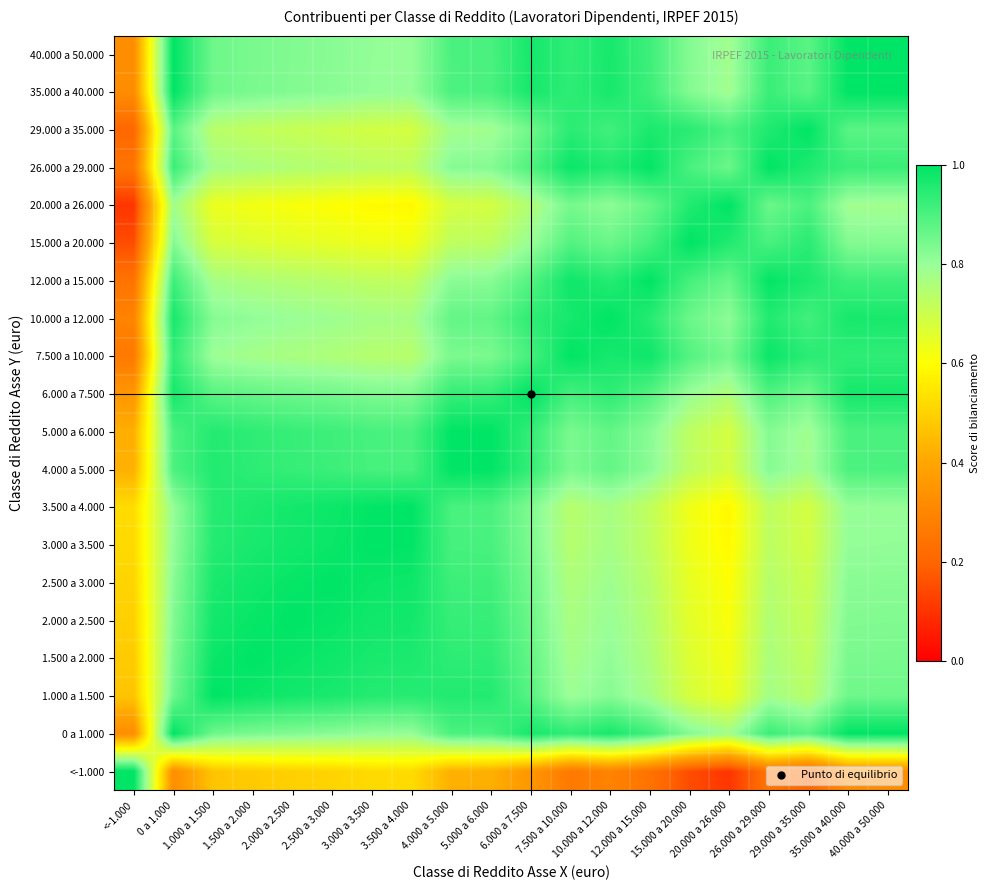

Count the number of categories in the chart.

20